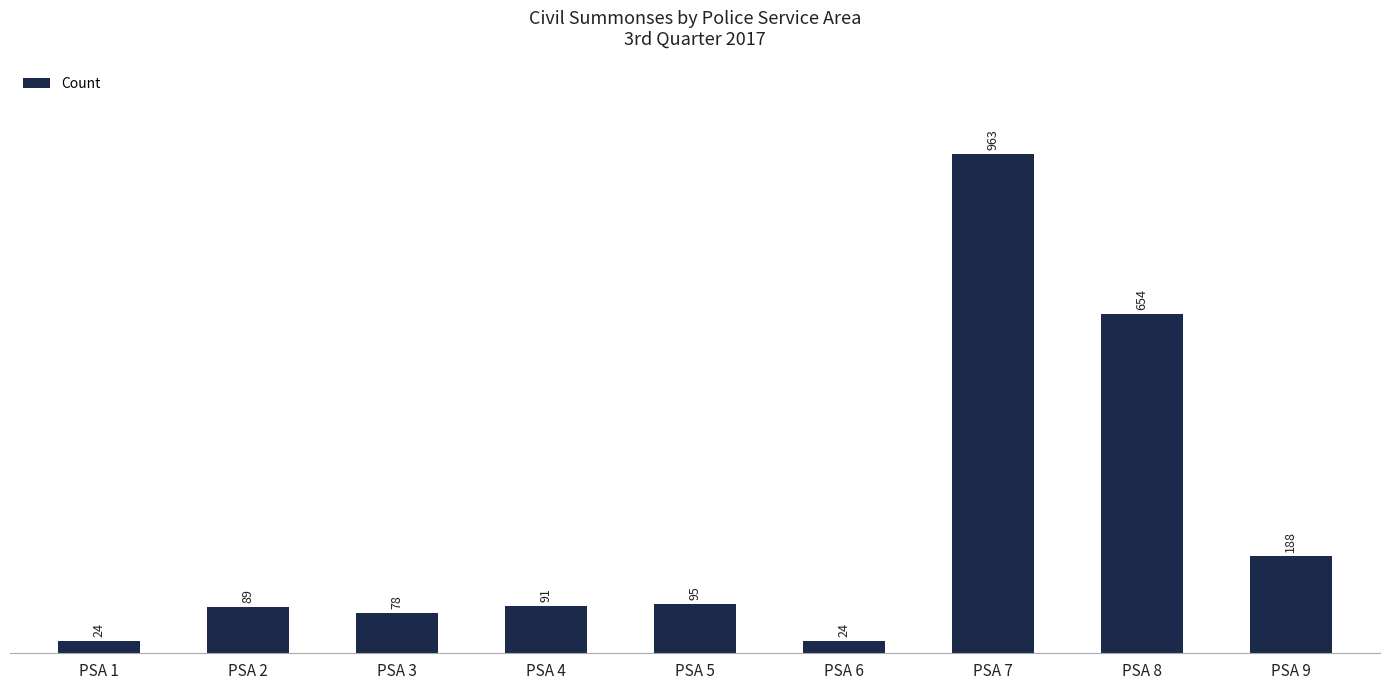

What is the greatest value displayed?

963